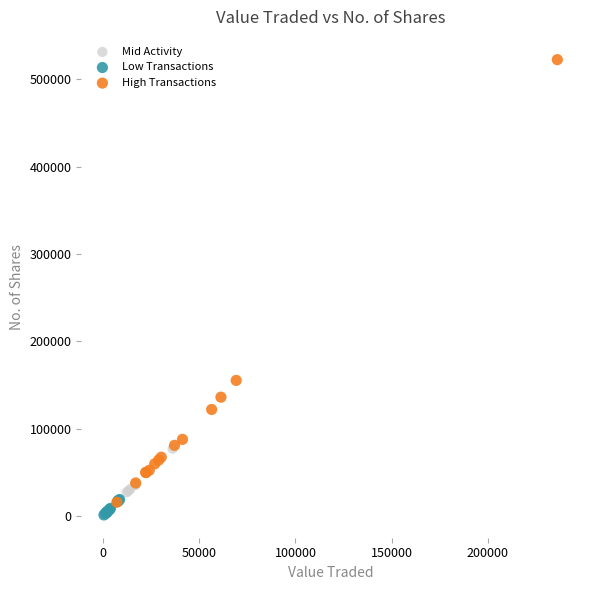

Which series contains the highest Y value?

High Transactions